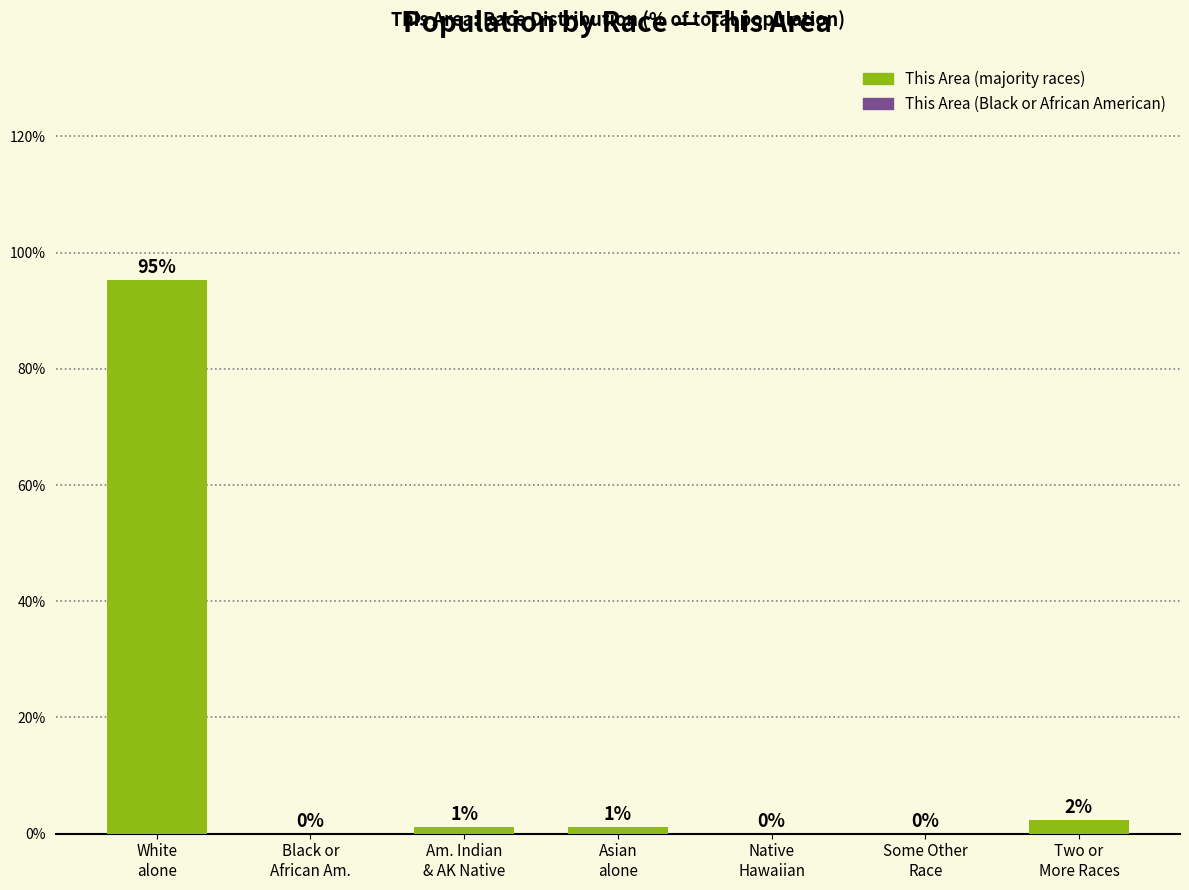

What is the maximum value shown in the chart?

95.3